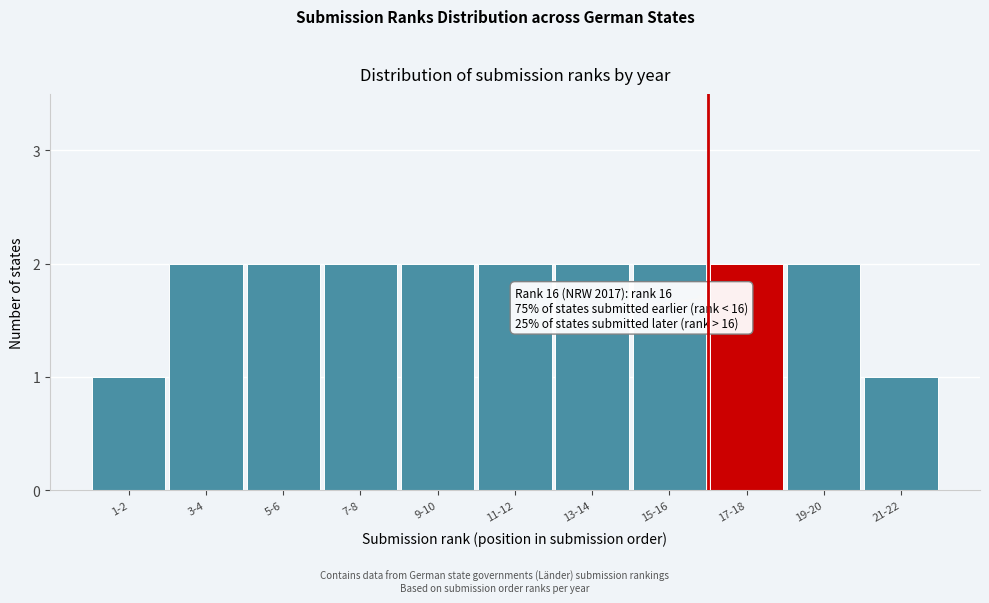

Reading right to left, transcribe all the data shown in this chart.

1	2	2	2	2	2	2	2	2	2	1